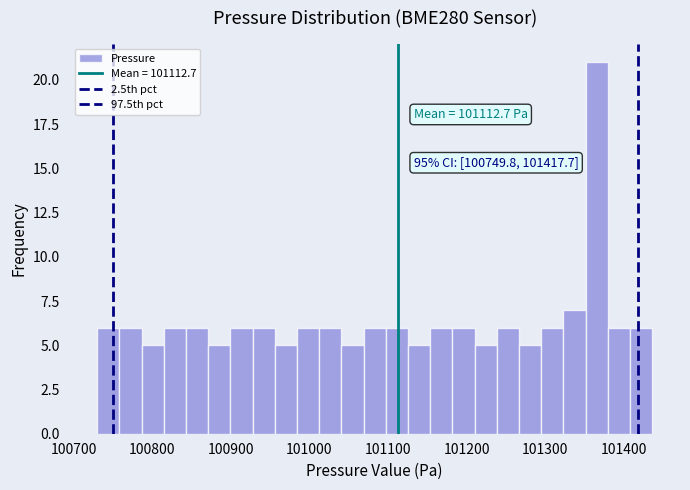

Read against the x-axis, roughly where is the centre of the tallest bar?

101370